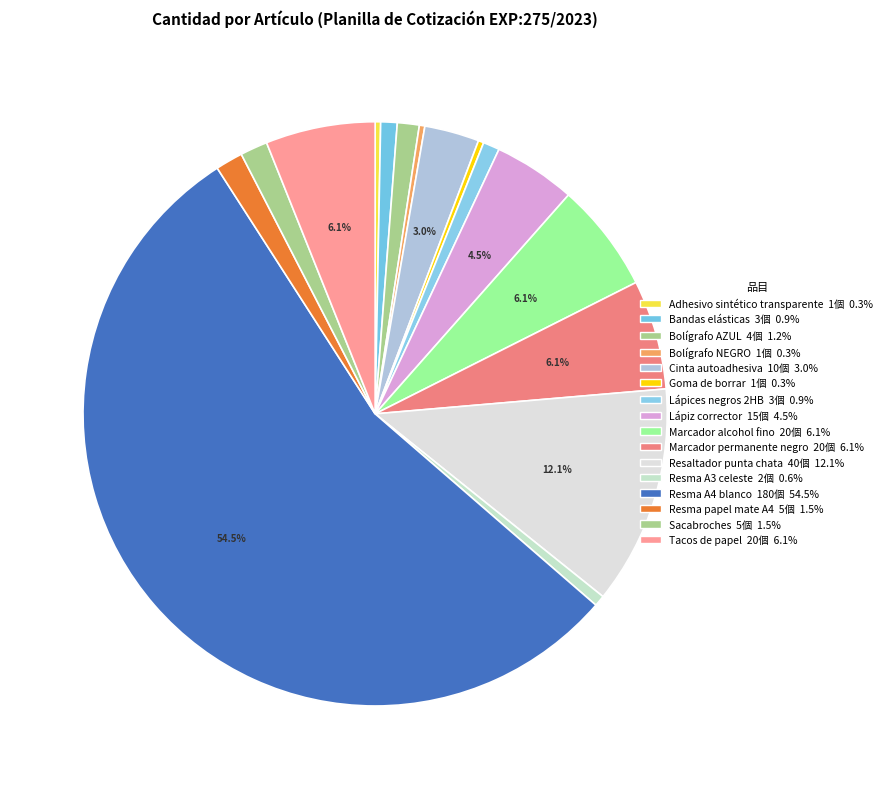

Which slice is the smallest?

Adhesivo sintético transparente